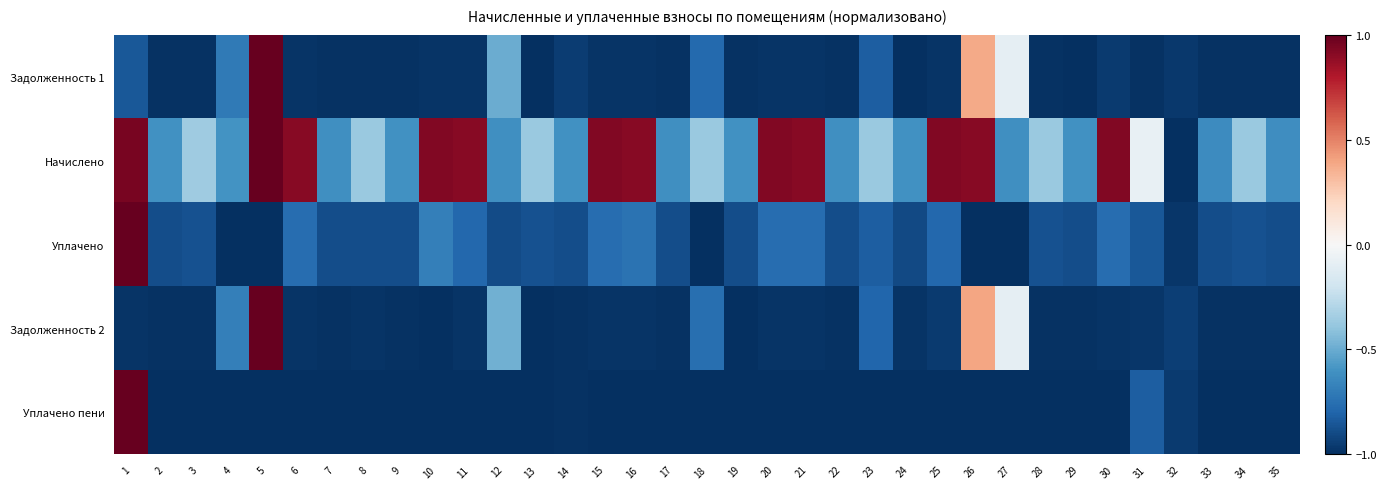

Reading left to right, transcribe all the data shown in this chart.

Задолженность 1: 1=-0.9	2=-1.0	3=-1.0	4=-0.7	5=1.0	6=-1.0	7=-1.0	8=-1.0	9=-1.0	10=-1.0	11=-1.0	12=-0.5	13=-1.0	14=-0.9	15=-1.0	16=-1.0	17=-1.0	18=-0.8	19=-1.0	20=-1.0	21=-1.0	22=-1.0	23=-0.8	24=-1.0	25=-1.0	26=0.4	27=-0.1	28=-1.0	29=-1.0	30=-1.0	31=-1.0	32=-1.0	33=-1.0	34=-1.0	35=-1.0
Начислено: 1=0.9	2=-0.6	3=-0.4	4=-0.6	5=1.0	6=0.9	7=-0.6	8=-0.4	9=-0.6	10=0.9	11=0.9	12=-0.6	13=-0.4	14=-0.6	15=0.9	16=0.9	17=-0.6	18=-0.4	19=-0.6	20=0.9	21=0.9	22=-0.6	23=-0.4	24=-0.6	25=0.9	26=0.9	27=-0.6	28=-0.4	29=-0.6	30=0.9	31=-0.1	32=-1.0	33=-0.6	34=-0.4	35=-0.6
Уплачено: 1=1.0	2=-0.9	3=-0.9	4=-1.0	5=-1.0	6=-0.8	7=-0.9	8=-0.9	9=-0.9	10=-0.7	11=-0.8	12=-0.9	13=-0.9	14=-0.9	15=-0.8	16=-0.7	17=-0.9	18=-1.0	19=-0.9	20=-0.8	21=-0.8	22=-0.9	23=-0.8	24=-0.9	25=-0.8	26=-1.0	27=-1.0	28=-0.9	29=-0.9	30=-0.8	31=-0.8	32=-1.0	33=-0.9	34=-0.9	35=-0.9
Задолженность 2: 1=-1.0	2=-1.0	3=-1.0	4=-0.7	5=1.0	6=-1.0	7=-1.0	8=-1.0	9=-1.0	10=-1.0	11=-1.0	12=-0.5	13=-1.0	14=-1.0	15=-1.0	16=-1.0	17=-1.0	18=-0.8	19=-1.0	20=-1.0	21=-1.0	22=-1.0	23=-0.8	24=-1.0	25=-1.0	26=0.4	27=-0.1	28=-1.0	29=-1.0	30=-1.0	31=-1.0	32=-0.9	33=-1.0	34=-1.0	35=-1.0
Уплачено пени: 1=1.0	2=-1.0	3=-1.0	4=-1.0	5=-1.0	6=-1.0	7=-1.0	8=-1.0	9=-1.0	10=-1.0	11=-1.0	12=-1.0	13=-1.0	14=-1.0	15=-1.0	16=-1.0	17=-1.0	18=-1.0	19=-1.0	20=-1.0	21=-1.0	22=-1.0	23=-1.0	24=-1.0	25=-1.0	26=-1.0	27=-1.0	28=-1.0	29=-1.0	30=-1.0	31=-0.8	32=-1.0	33=-1.0	34=-1.0	35=-1.0